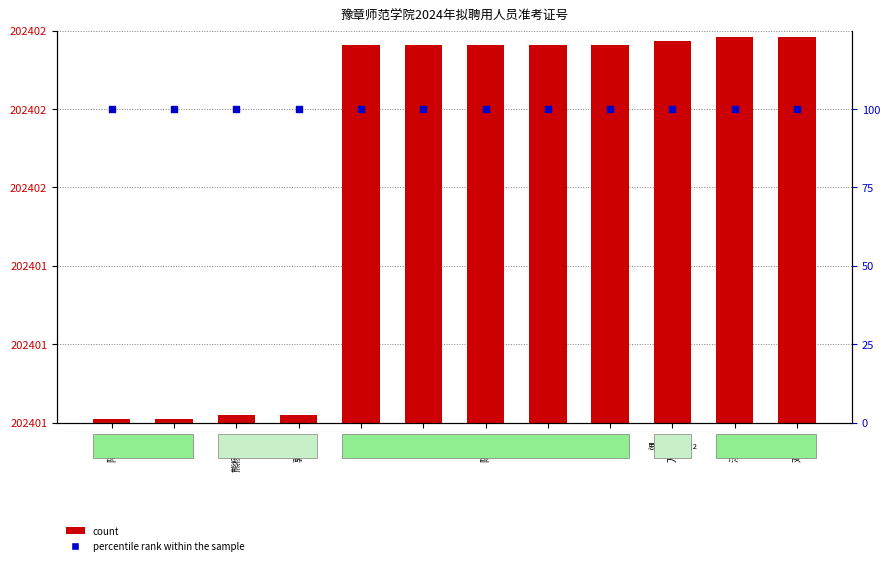

What are all the series names shown in the legend?

count, percentile rank within the sample